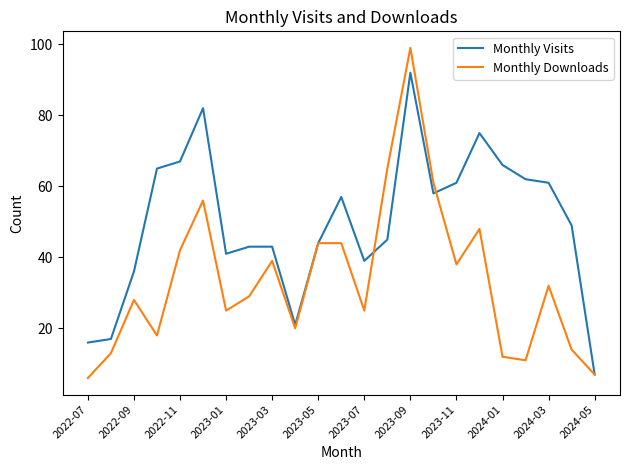

Which series has the largest range (max minus min)?

Monthly Downloads